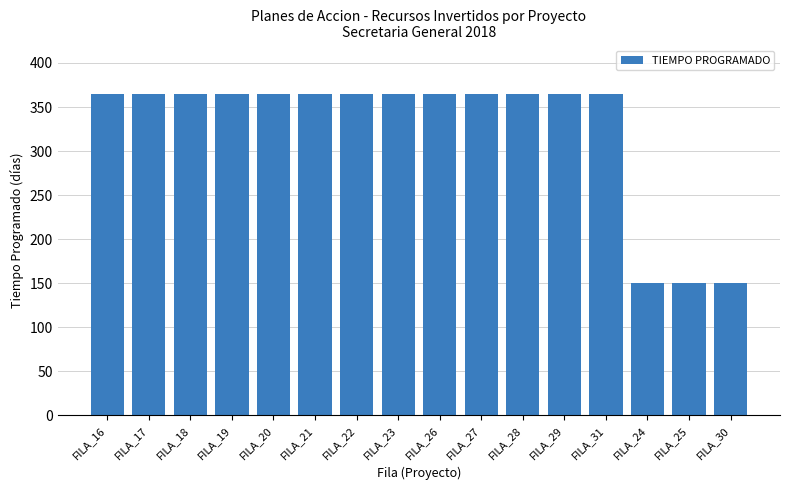

Are the bars horizontal?

No